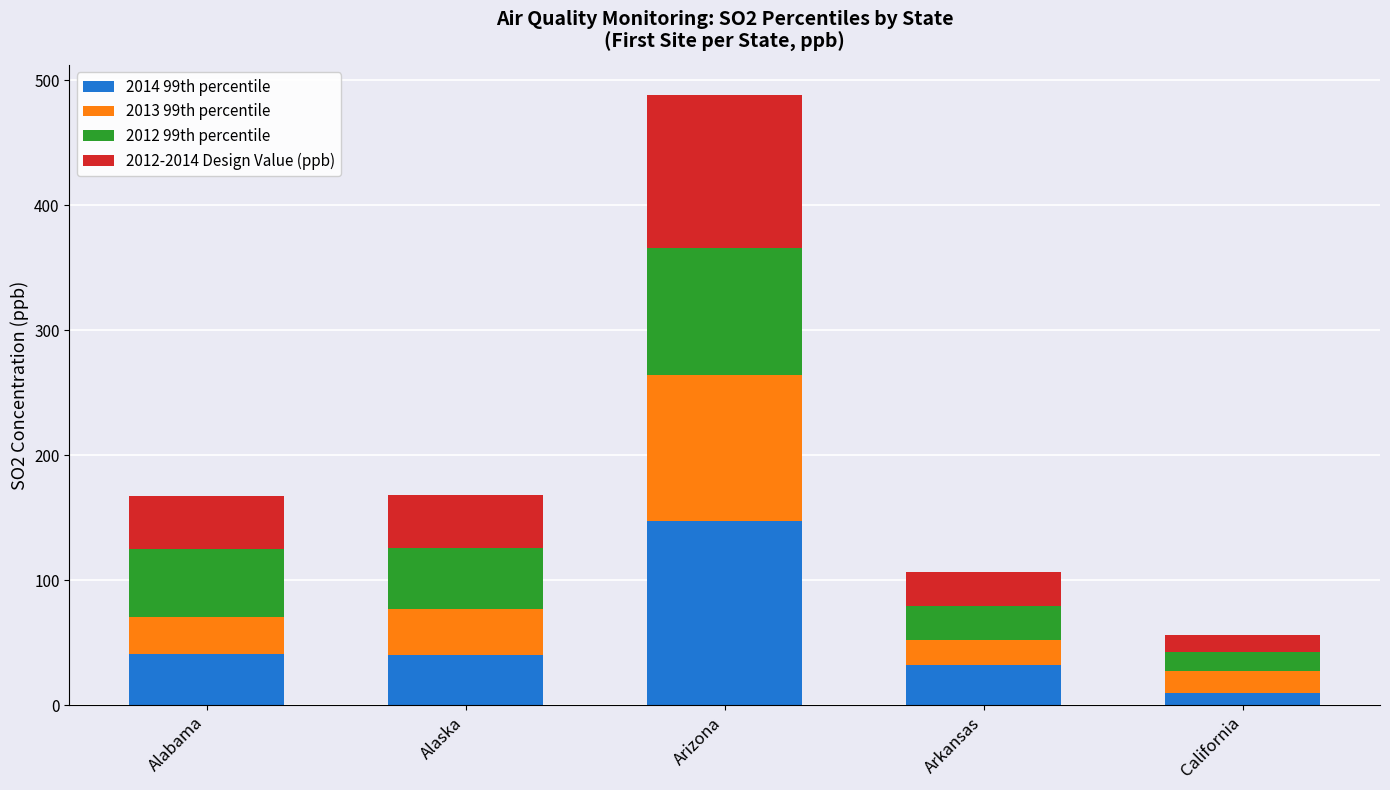

What is the total value across all series at Arkansas?

106.2